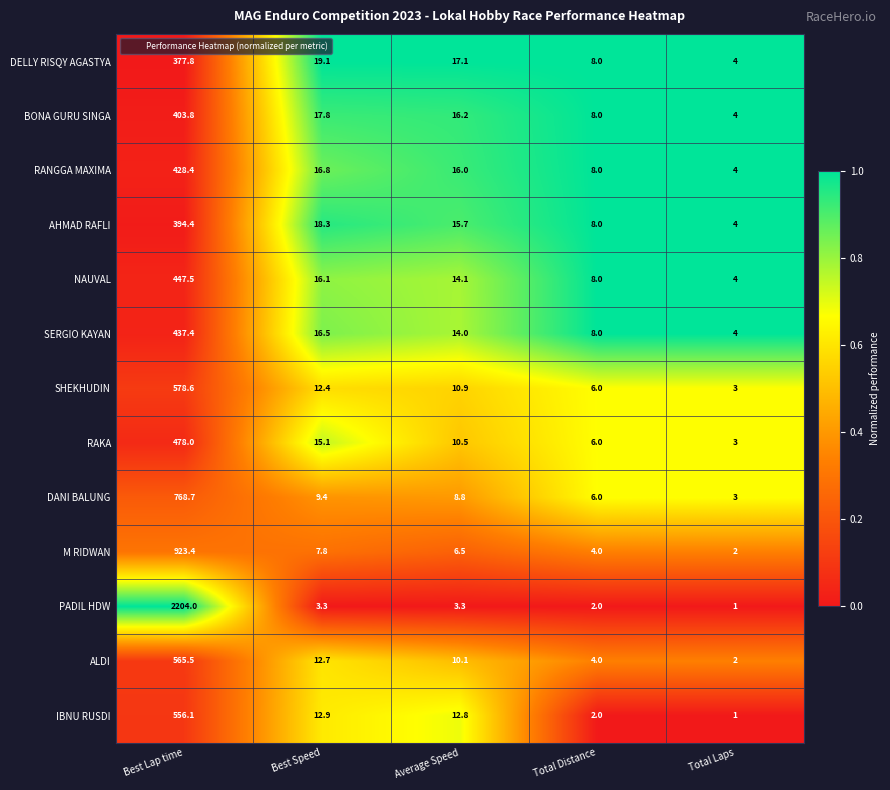

What is the total value across all series at Average Speed?

156.0